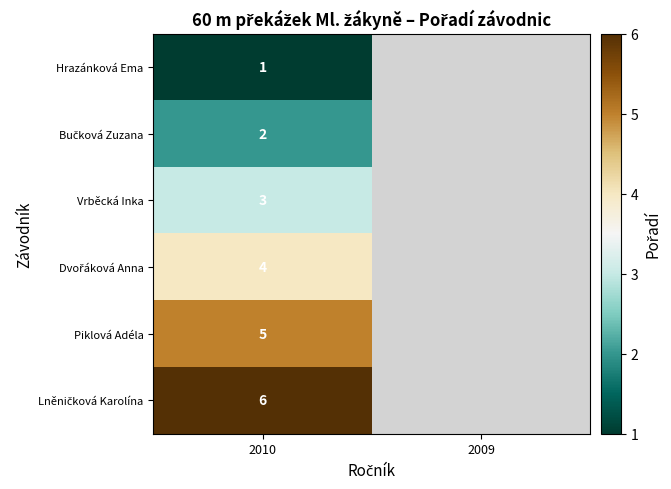

At which category is the sum across all series the highest?

2010